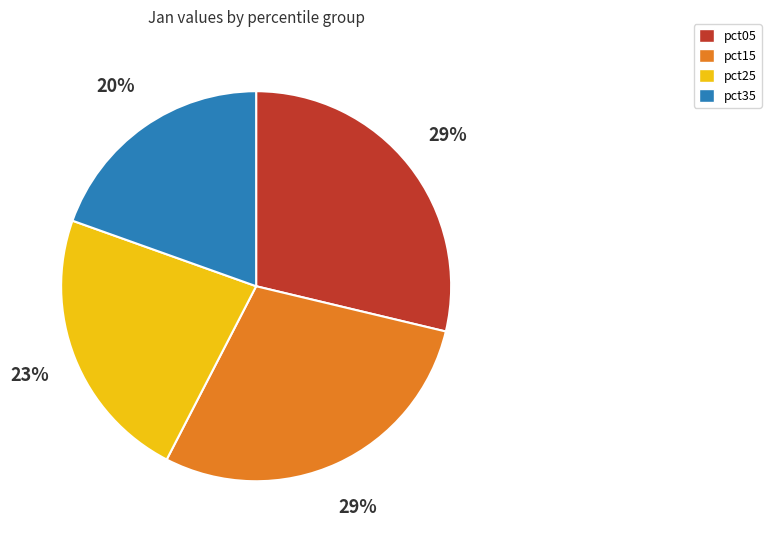

To the nearest percent, what is the average slice percentage?

25%